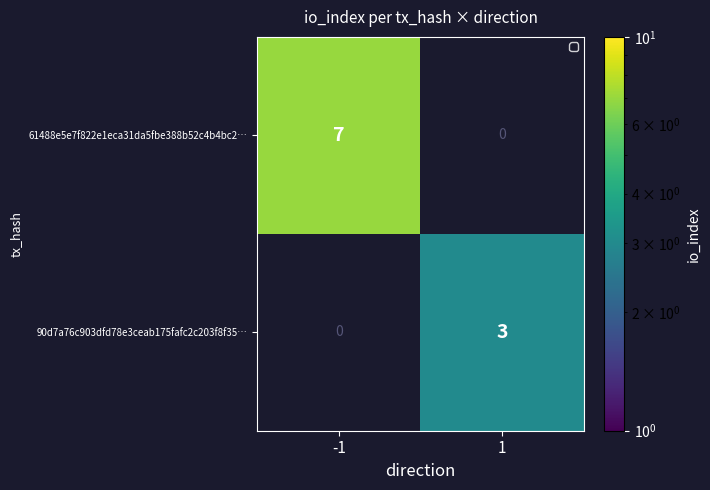

At how many categories does at least one series exceed 6?

1